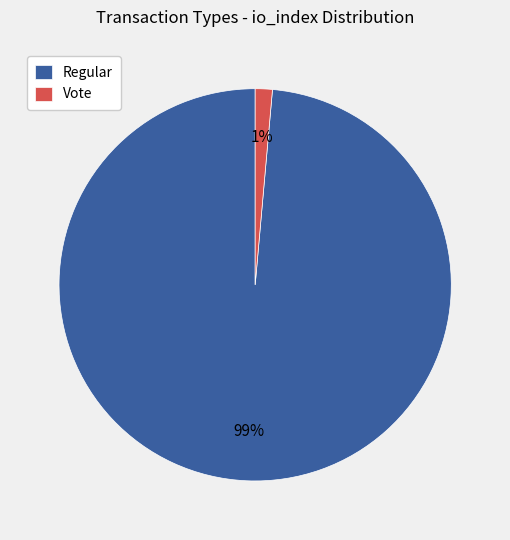

Rank the categories by value from highest to lowest.

Regular, Vote